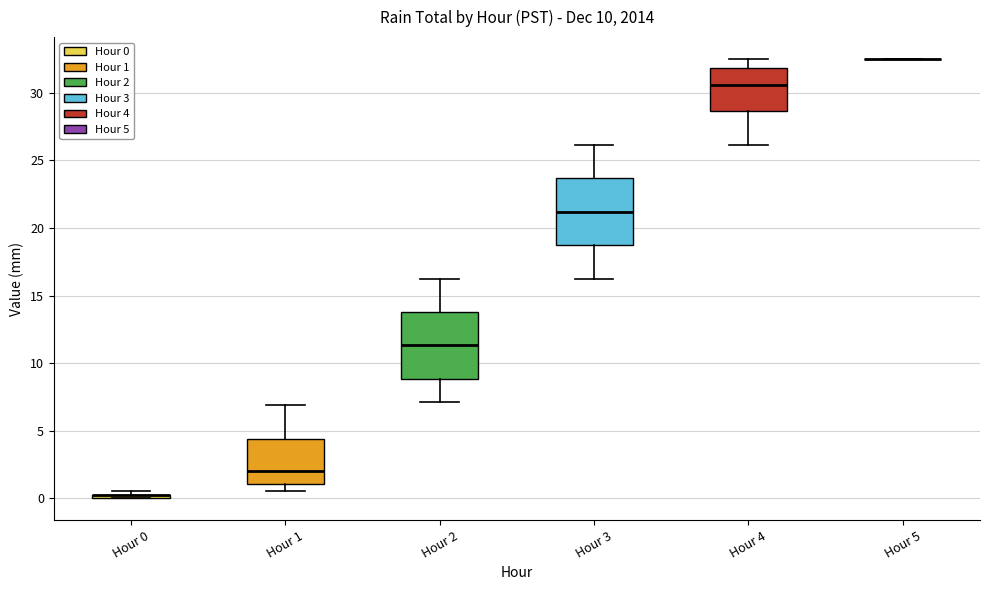

Where does the lower whisker of the box for Hour 1 end on the y-axis? The values are not printed on the chart, so give them approximately, as read against the axis.

0.5